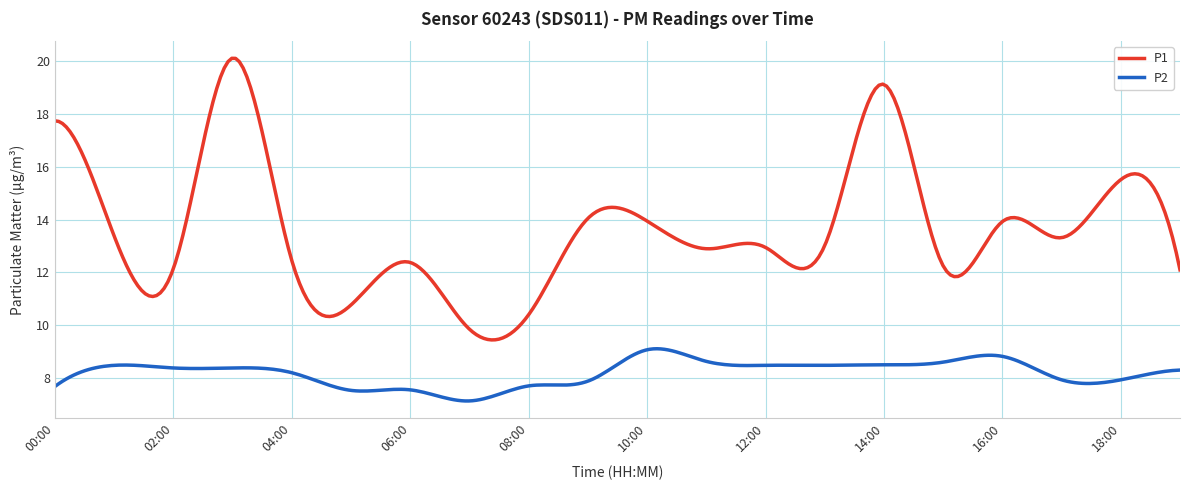

Rank the series by their average value, from highest to lowest.

P1, P2